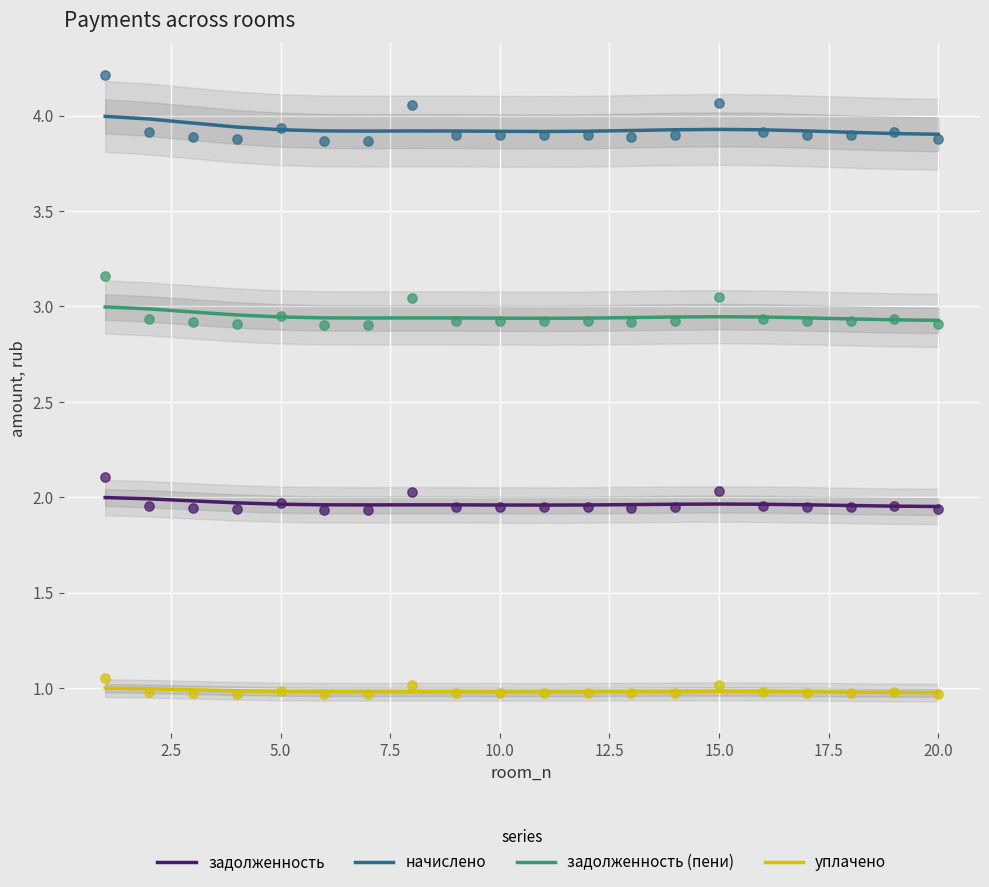

True or false: задолженность (пени) and начислено cross at least once.

False